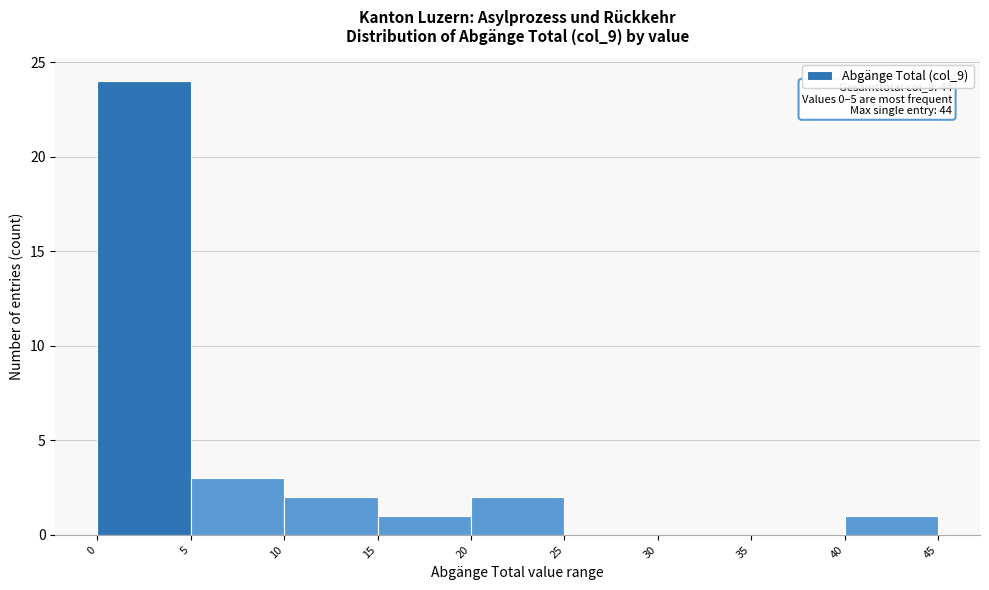

Over which range of the x-axis is the bar tallest?

0 to 5